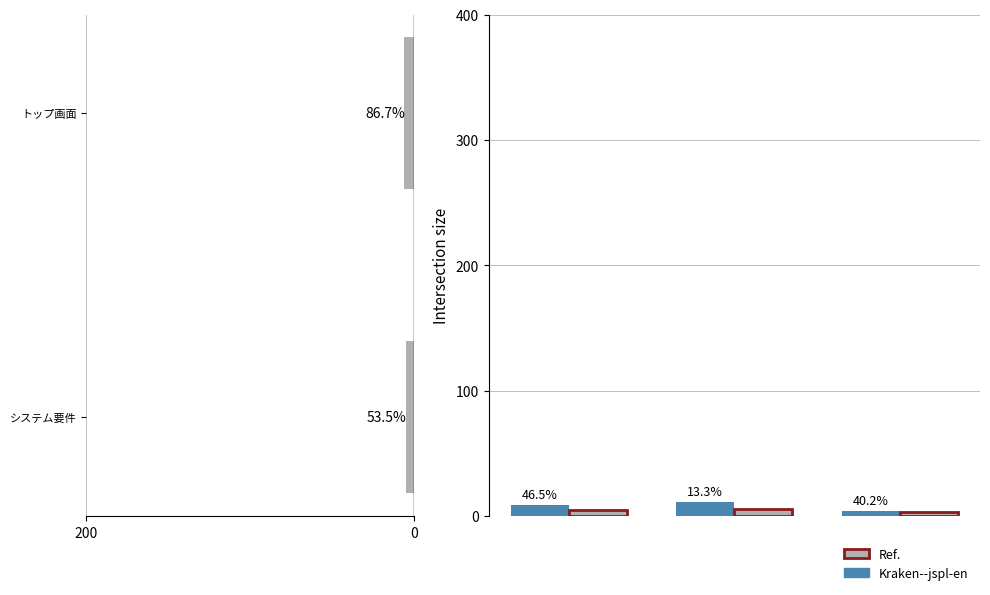

What is the average value of the Kraken--jspl-en series?

8